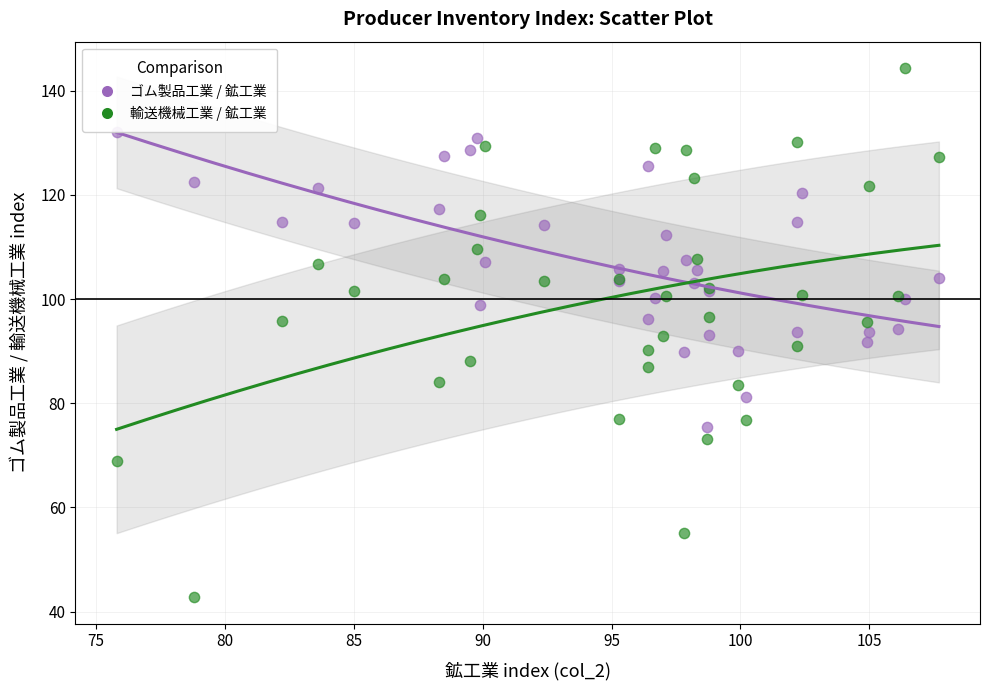

What are all the series names shown in the legend?

ゴム製品工業 / 鉱工業, 輸送機械工業 / 鉱工業